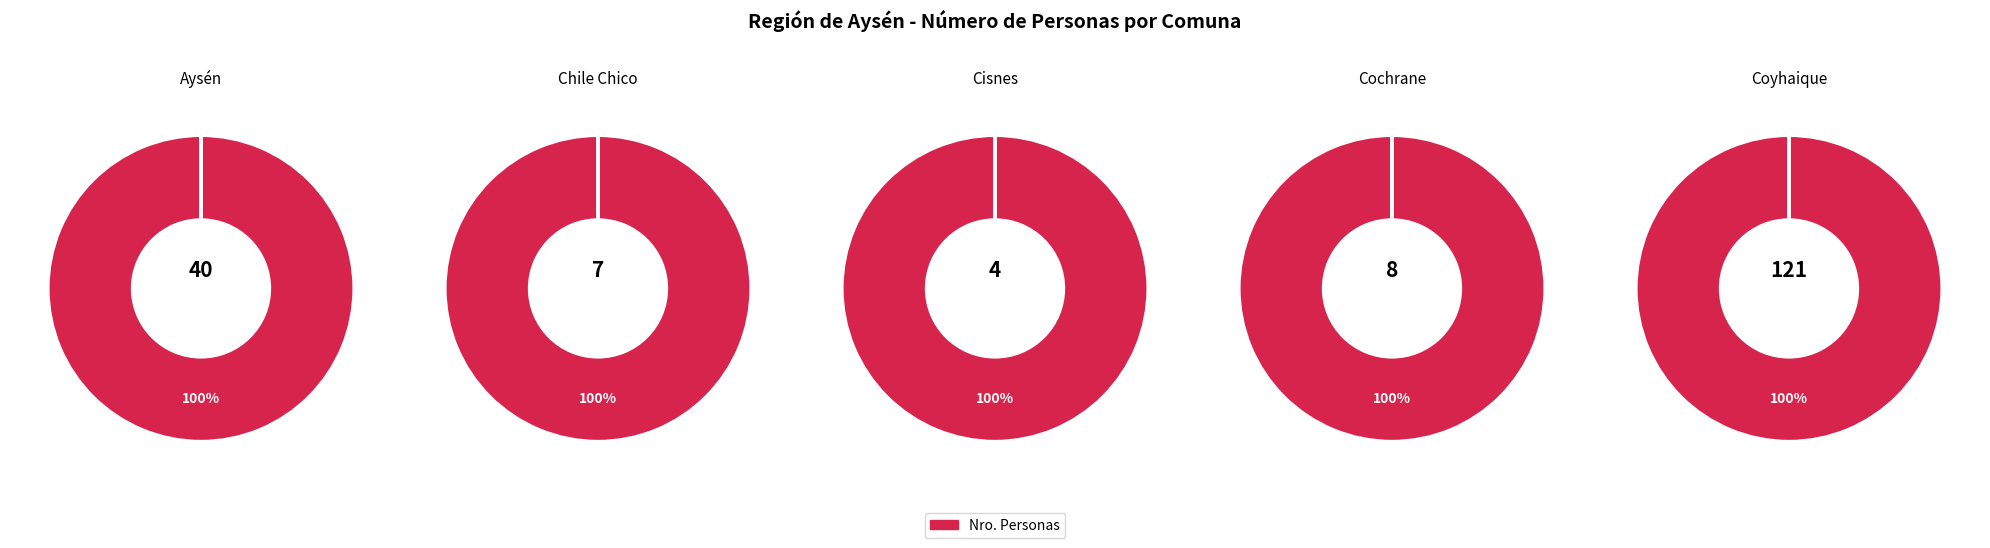

To the nearest percent, what percentage of the pie is Aysén?

22%